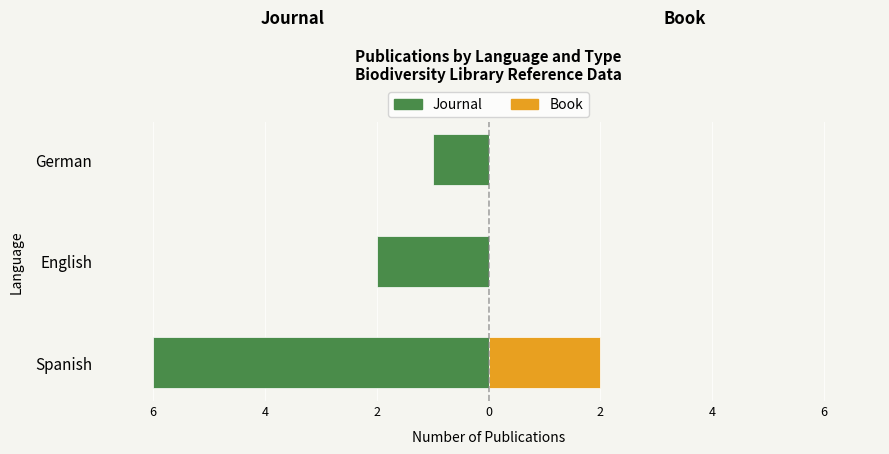

Reading right to left, list all the values displayed in this chart.

Journal: 4=-1	6=-2	8=-6
Book: 4=0	6=0	8=2